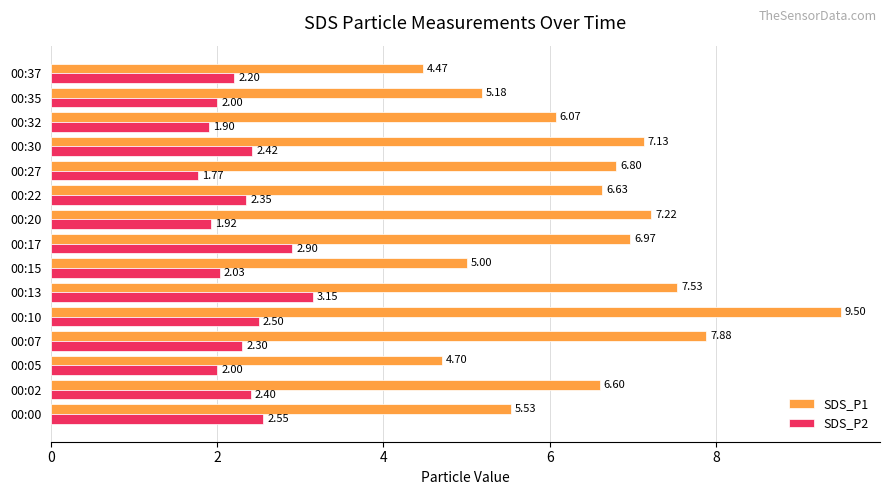

Which series has the largest total across all categories?

SDS_P1